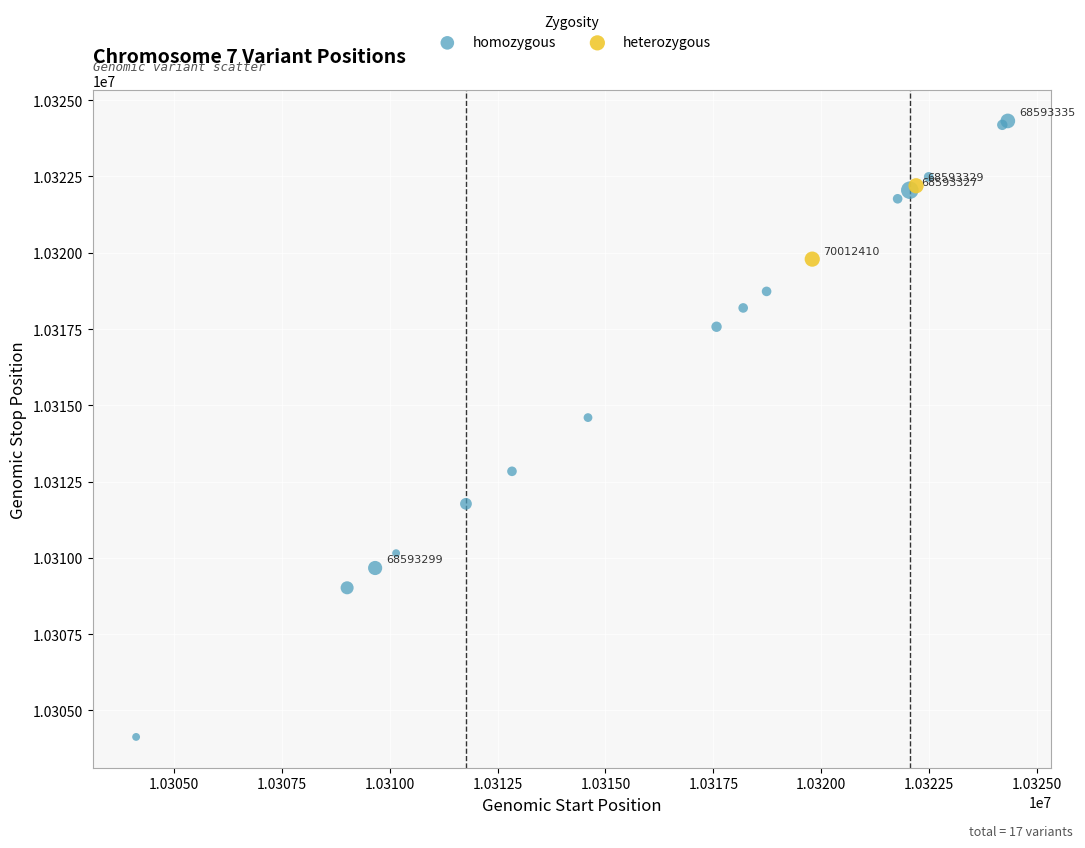

What are all the series names shown in the legend?

homozygous, heterozygous